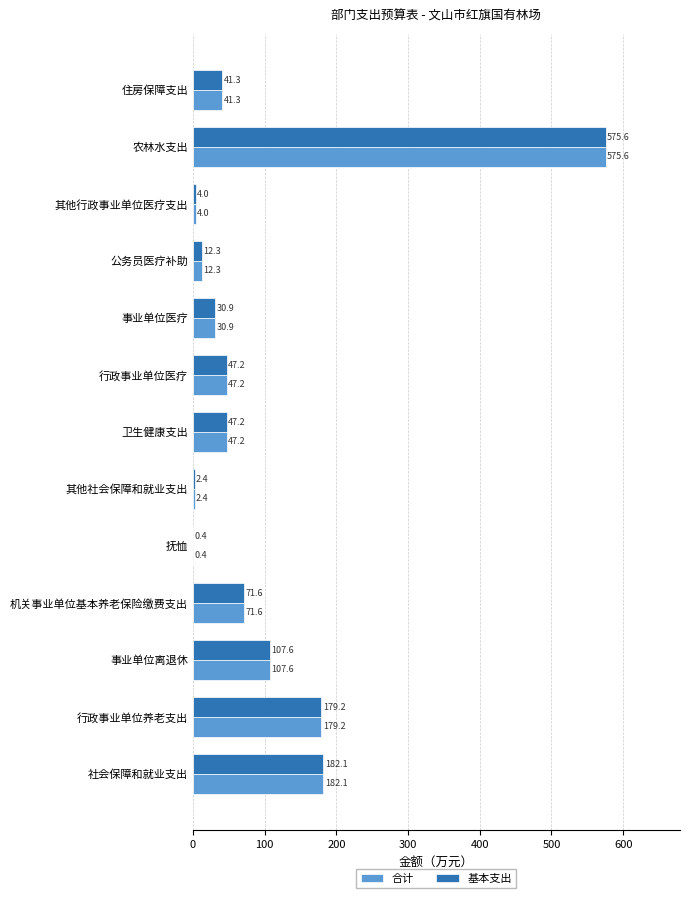

Is the value of 合计 at 农林水支出 greater than the value of 基本支出 at 机关事业单位基本养老保险缴费支出?

Yes